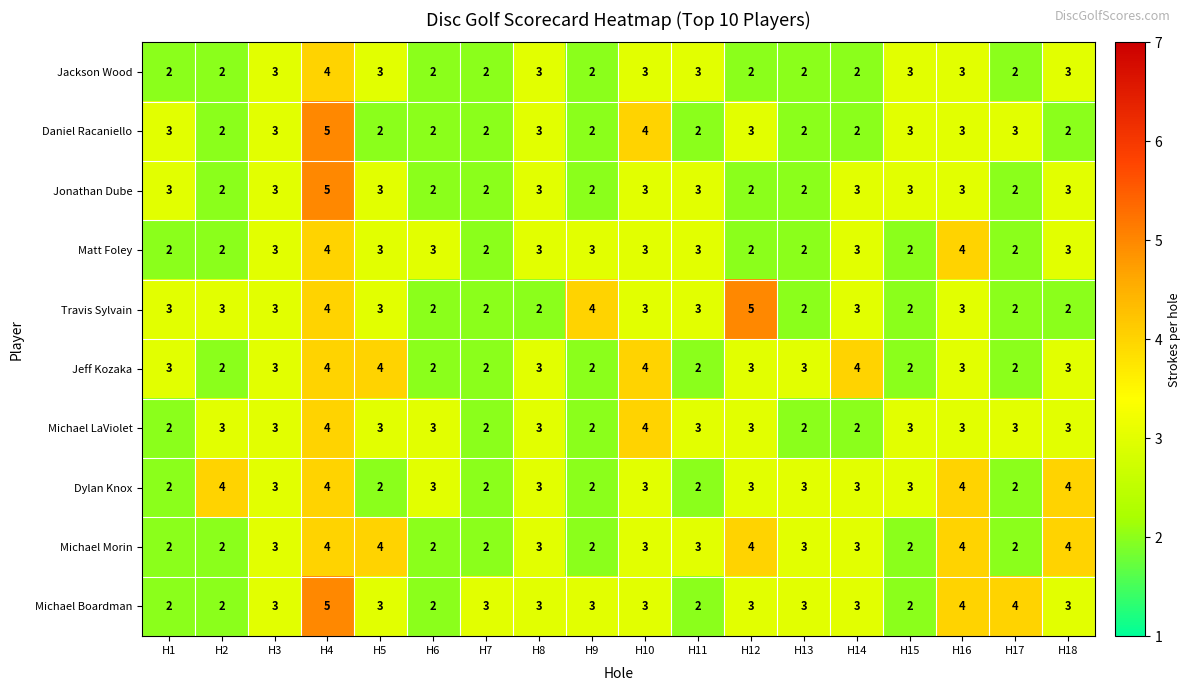

Is it true that Michael Boardman equals 2 at H11?

True